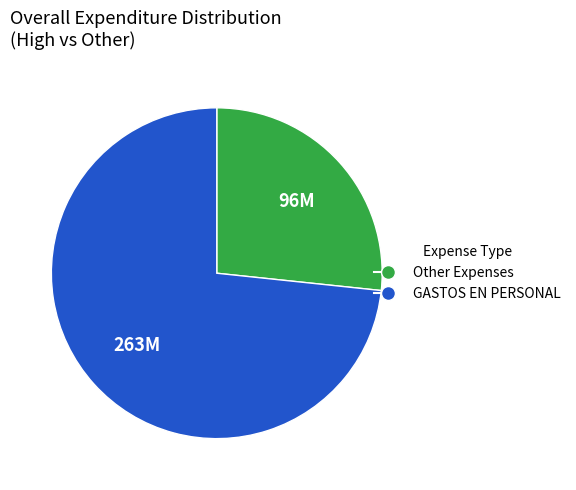

Does any single category account for the majority?

Yes